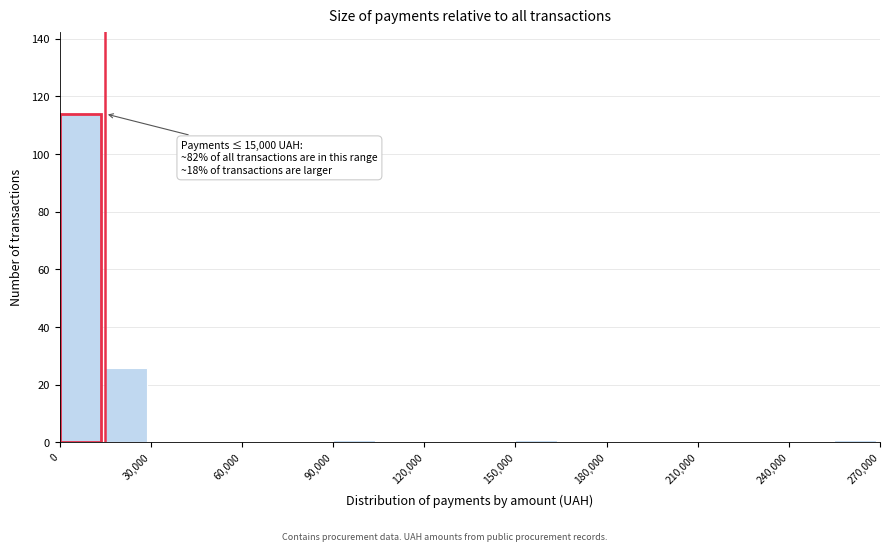

Around what value on the x-axis is the tallest bar? Give the approximate position of its centre, as read against the axis.

5000